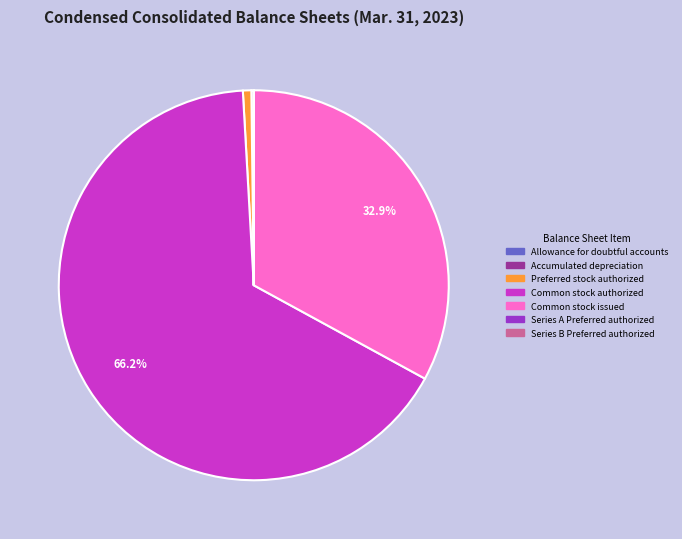

What is the largest slice in the pie chart?

Common stock authorized